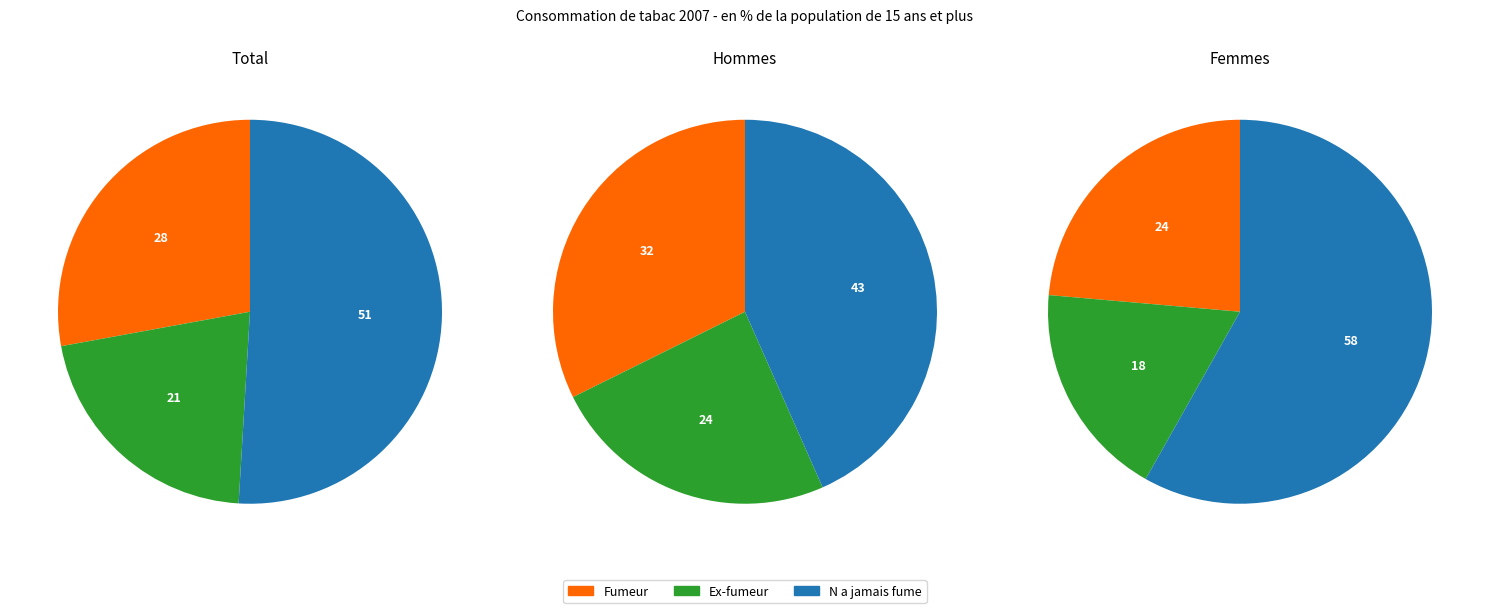

How many segments does this pie chart have?

3